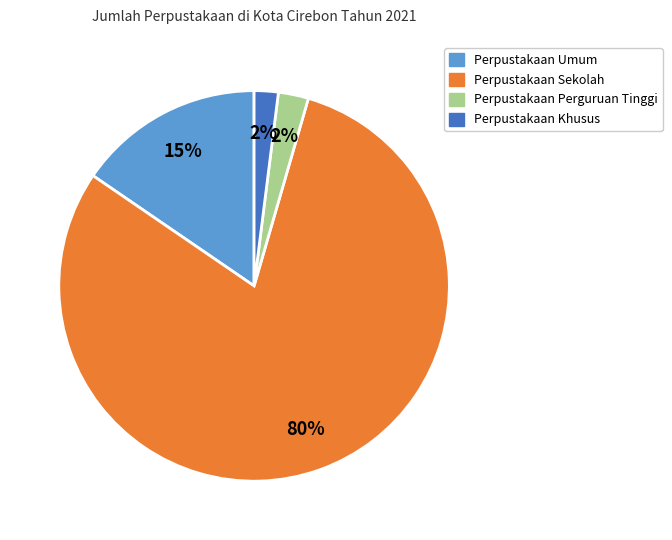

Which has a higher value, Perpustakaan Sekolah or Perpustakaan Perguruan Tinggi?

Perpustakaan Sekolah